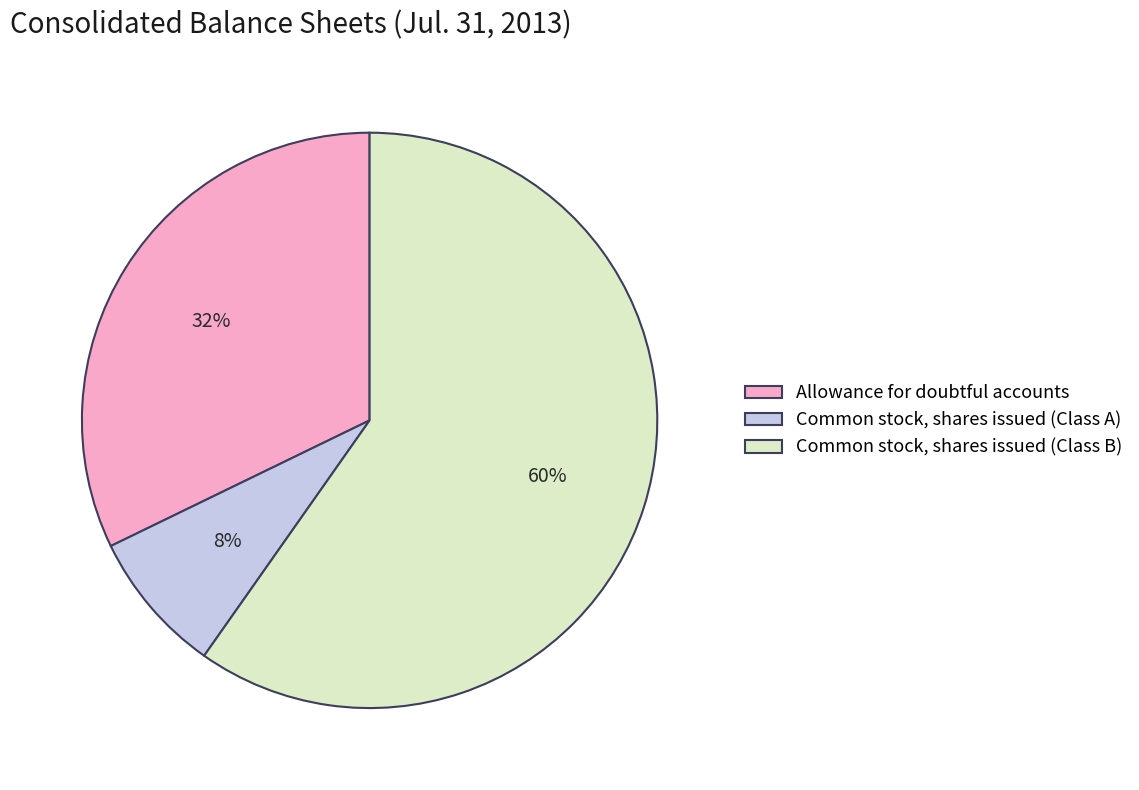

Between Allowance for doubtful accounts and Common stock, shares issued (Class A), which is larger?

Allowance for doubtful accounts